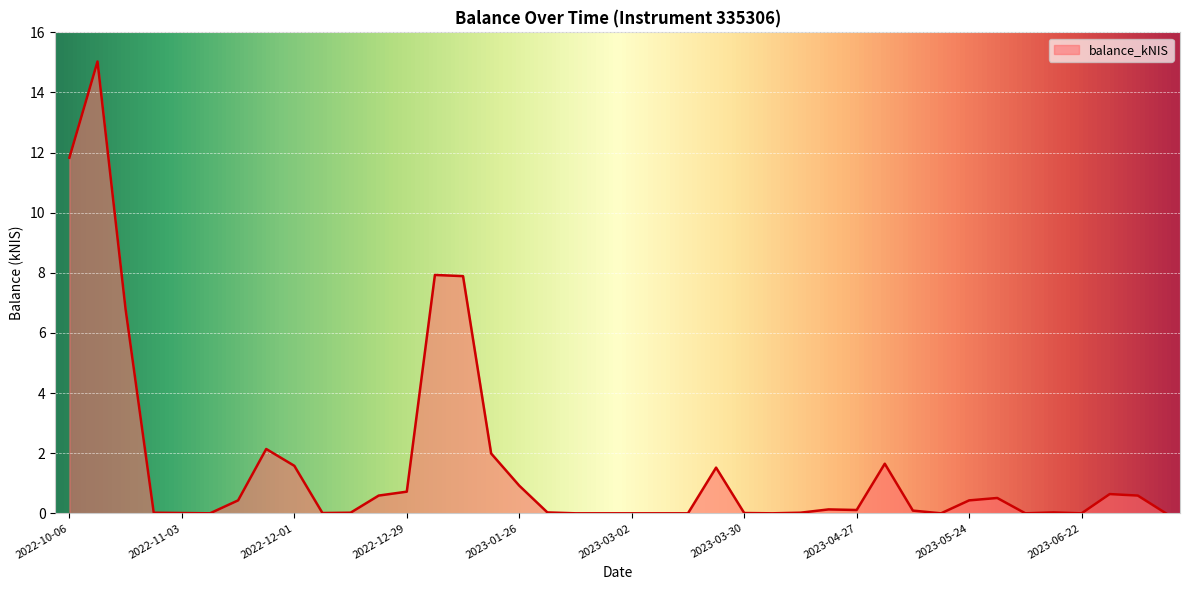

What is the greatest value displayed?

15.0